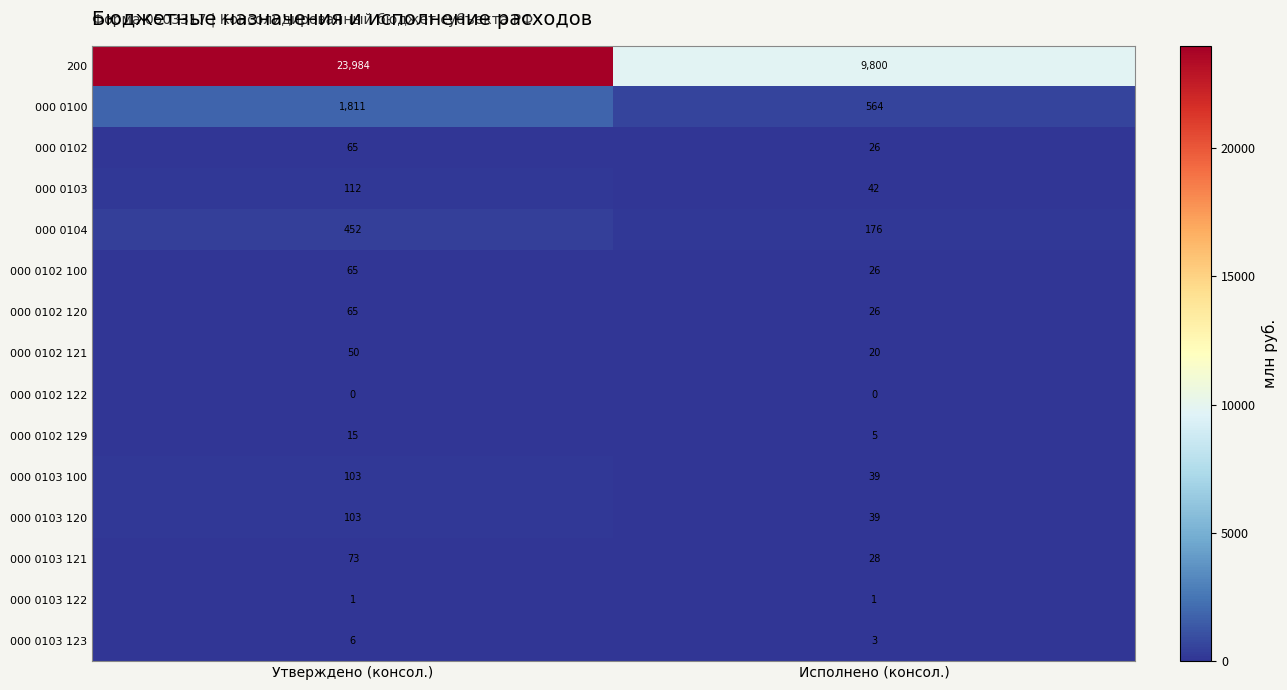

What is the maximum value shown in the chart?

23984